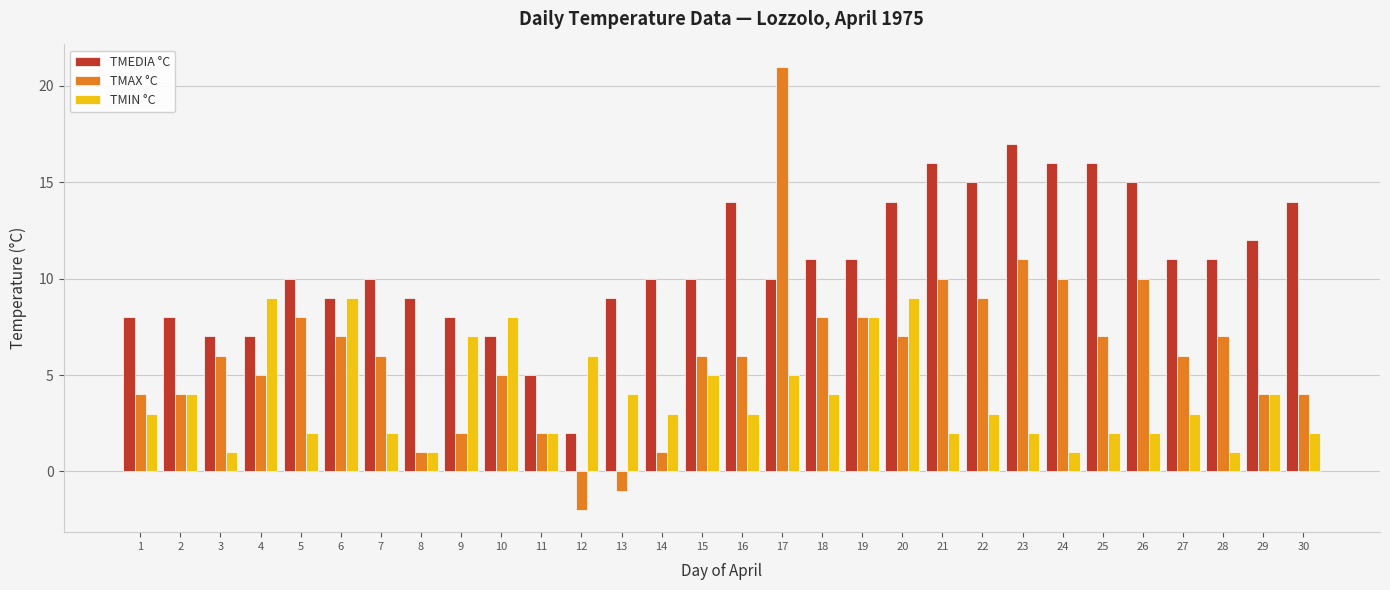

Which series has the largest total across all categories?

TMEDIA °C